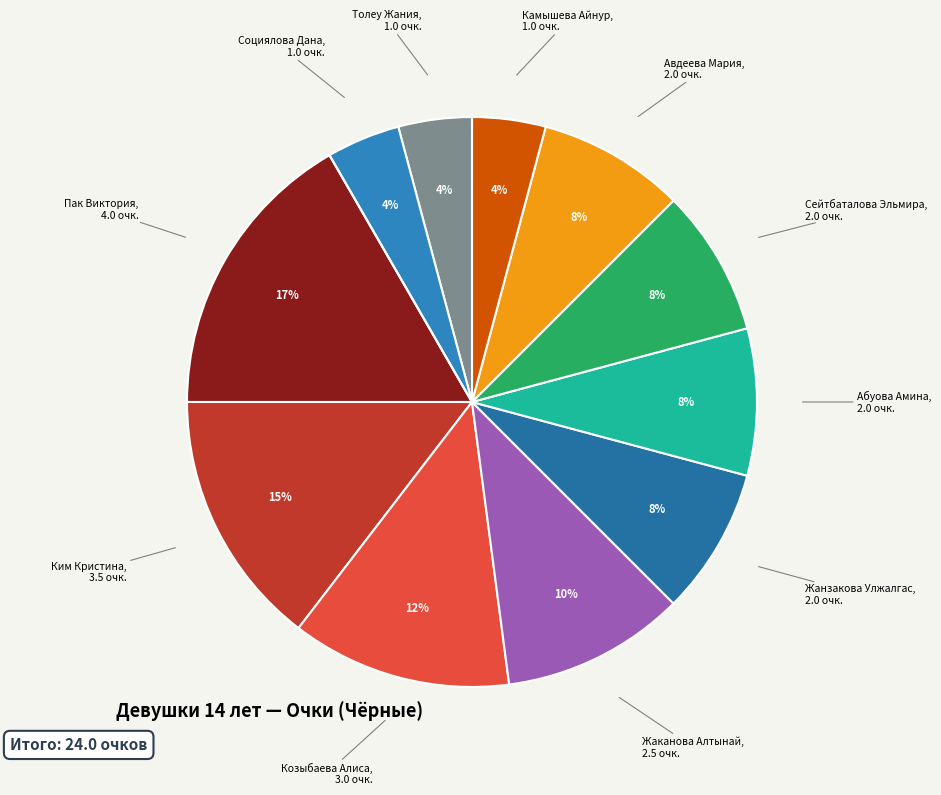

Which slice is the largest?

Пак Виктория